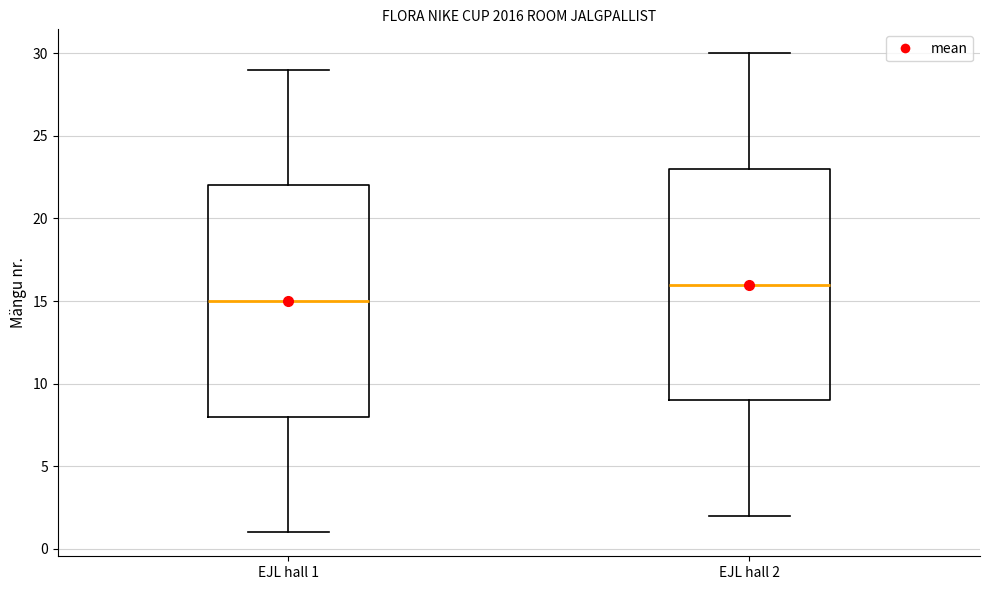

Where does the upper whisker of the box for EJL hall 1 end on the y-axis? The values are not printed on the chart, so give them approximately, as read against the axis.

29